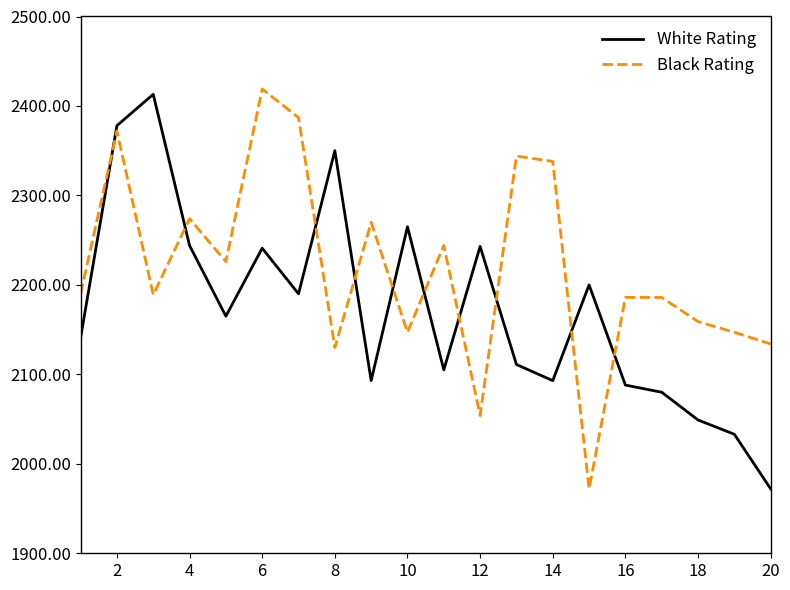

How many interior local peaks does the White Rating series have?

6